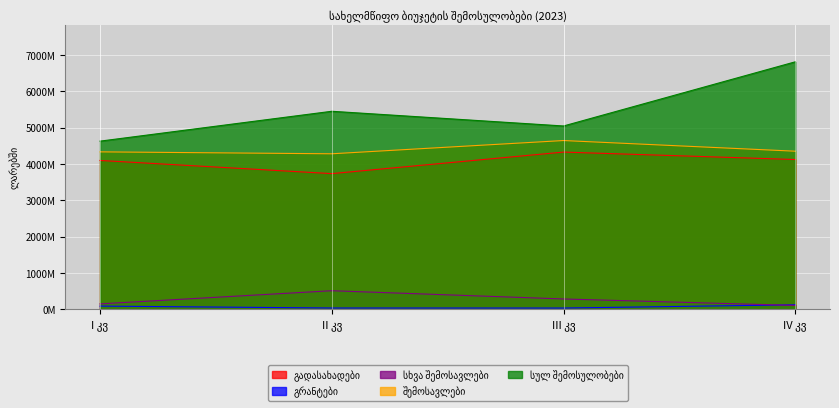

What is the minimum value shown in the chart?

34012500